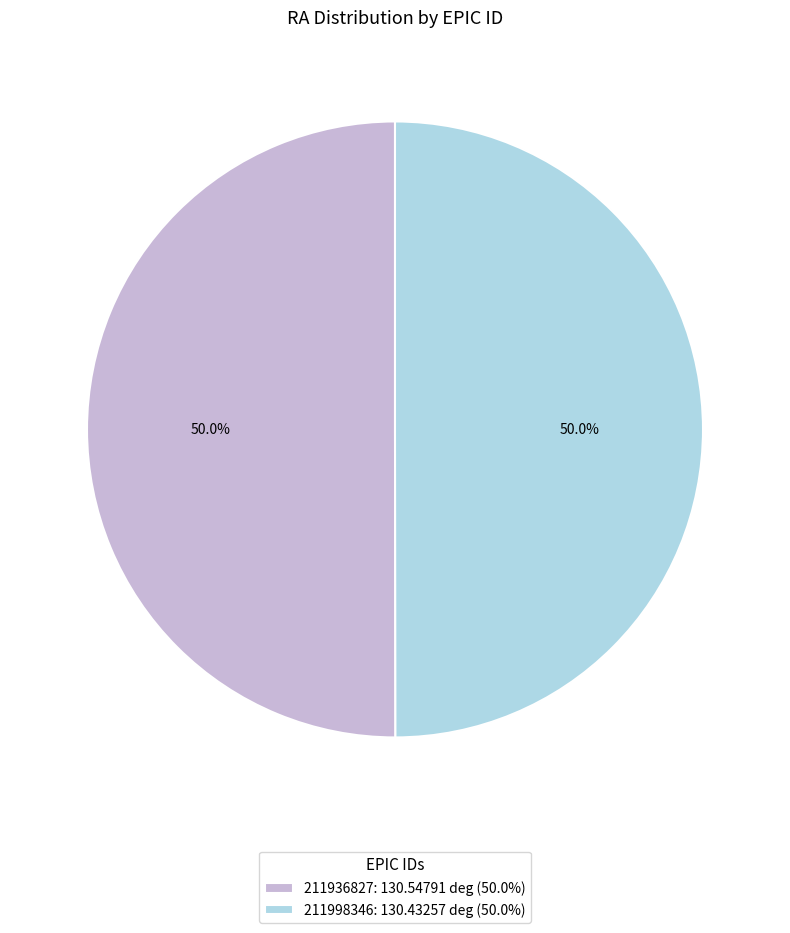

What is the ratio of the value at 211998346: 130.43257 deg (50.0%) to the value at 211936827: 130.54791 deg (50.0%)?

1.0